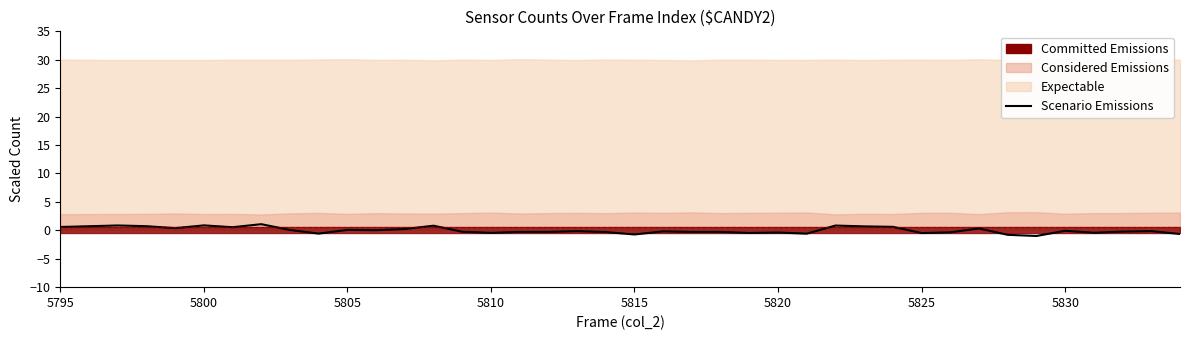

What is the value of the 8th point from the left?

1.1